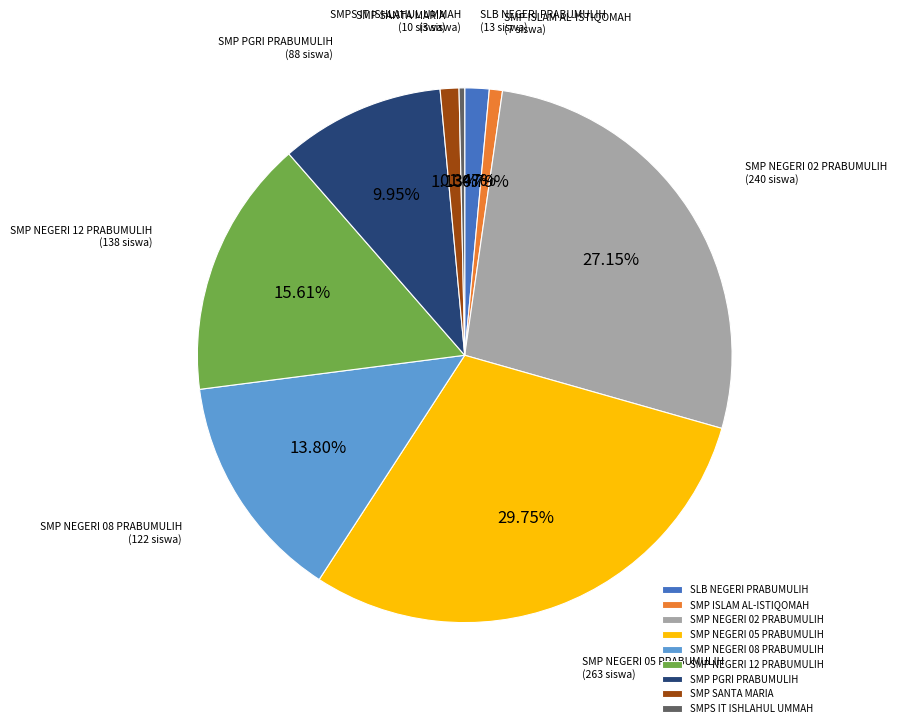

To the nearest percent, what percentage of the pie is SMP SANTA MARIA?

1%